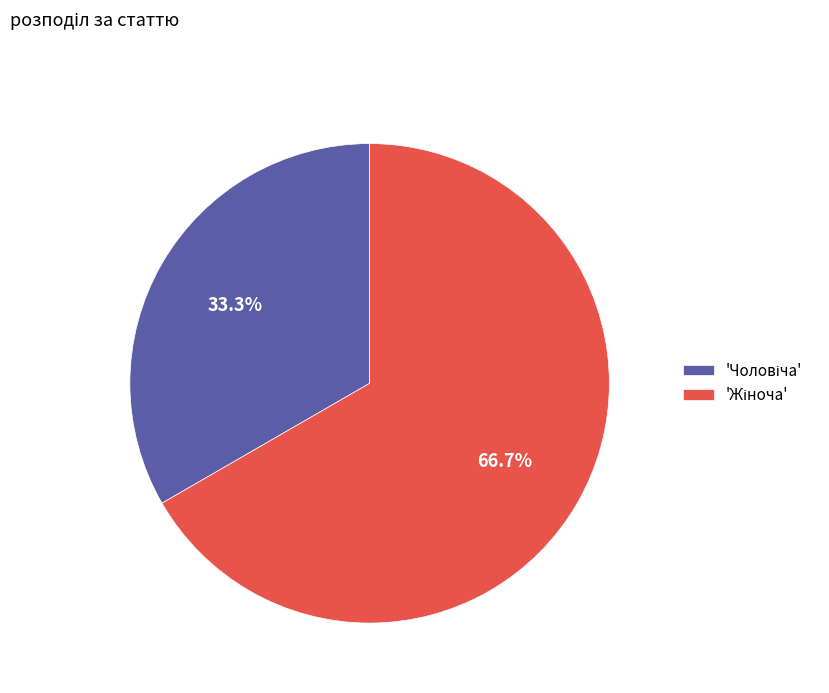

Does any single category account for the majority?

Yes